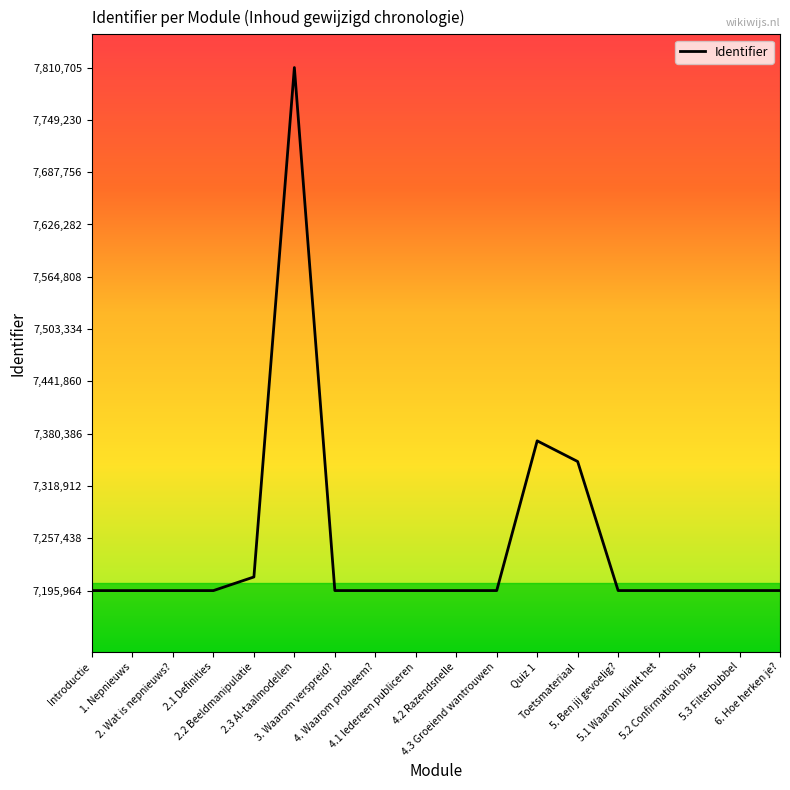

Which category has the highest value across all series?

2.3 AI-taalmodellen